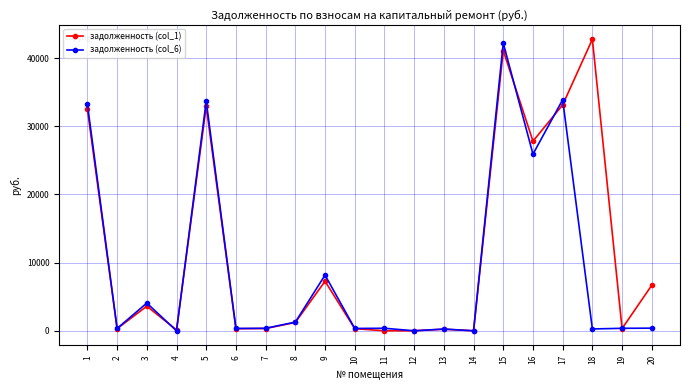

What is the value of the задолженность (col_1) point at the 17th from the left?

33134.8